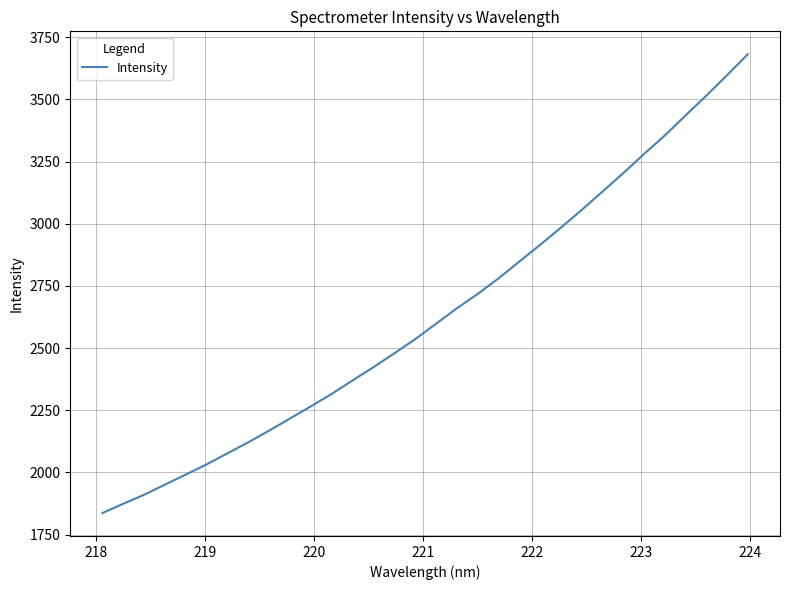

What is the maximum value shown in the chart?

3681.7